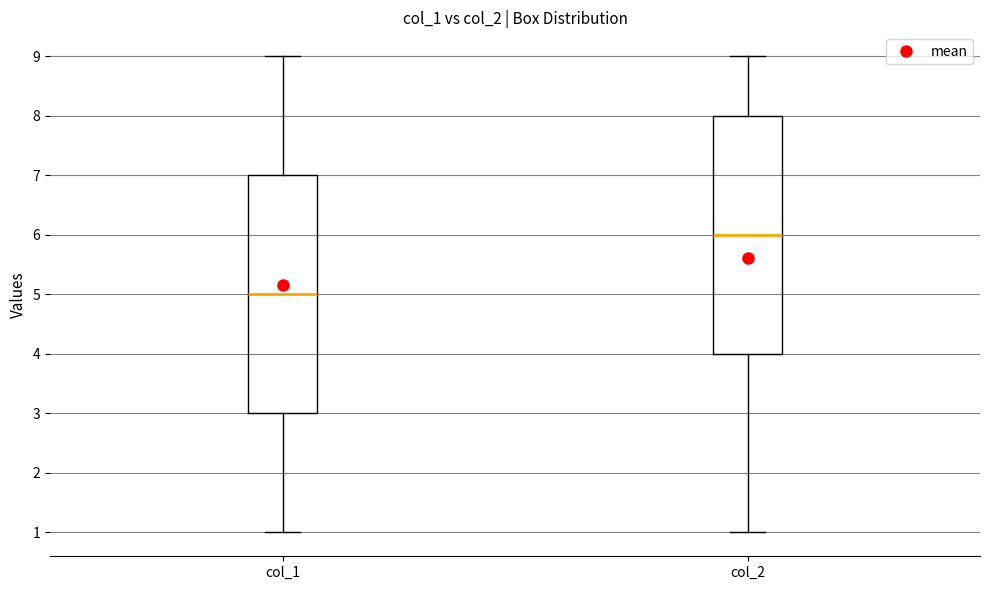

Reading left to right, transcribe this box plot: for each box, give where its median line is, the range the box spans, and where its two whiskers end, as read against the y-axis. The values are not printed on the chart, so give them approximately, as read against the axis.

col_1: median 5, box 3 to 7, whiskers 1 to 9
col_2: median 6, box 4 to 8, whiskers 1 to 9